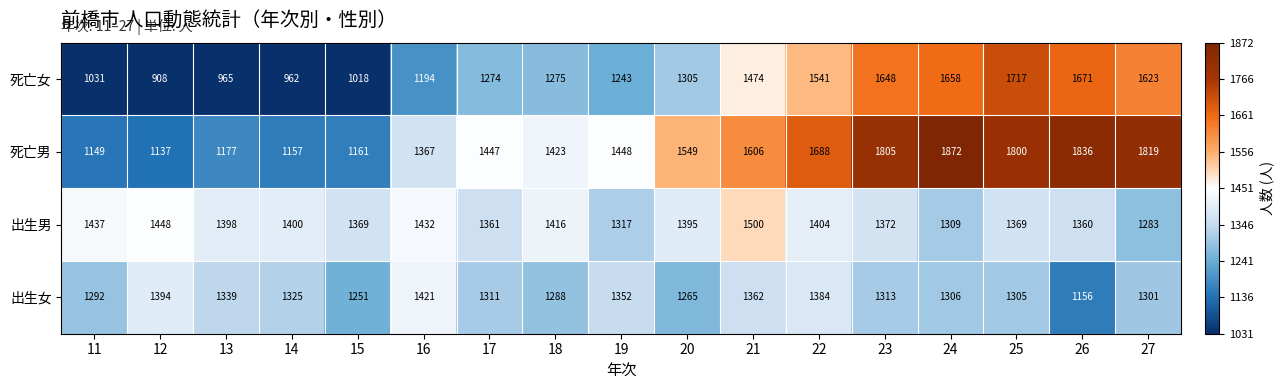

What is the minimum value for 出生女?

1156